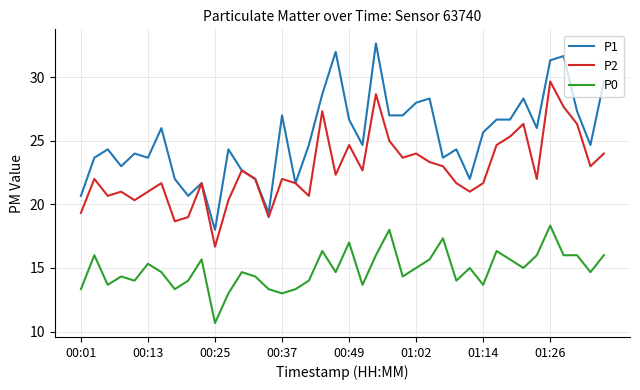

Rank the series by their maximum value, from lowest to highest.

P0, P2, P1